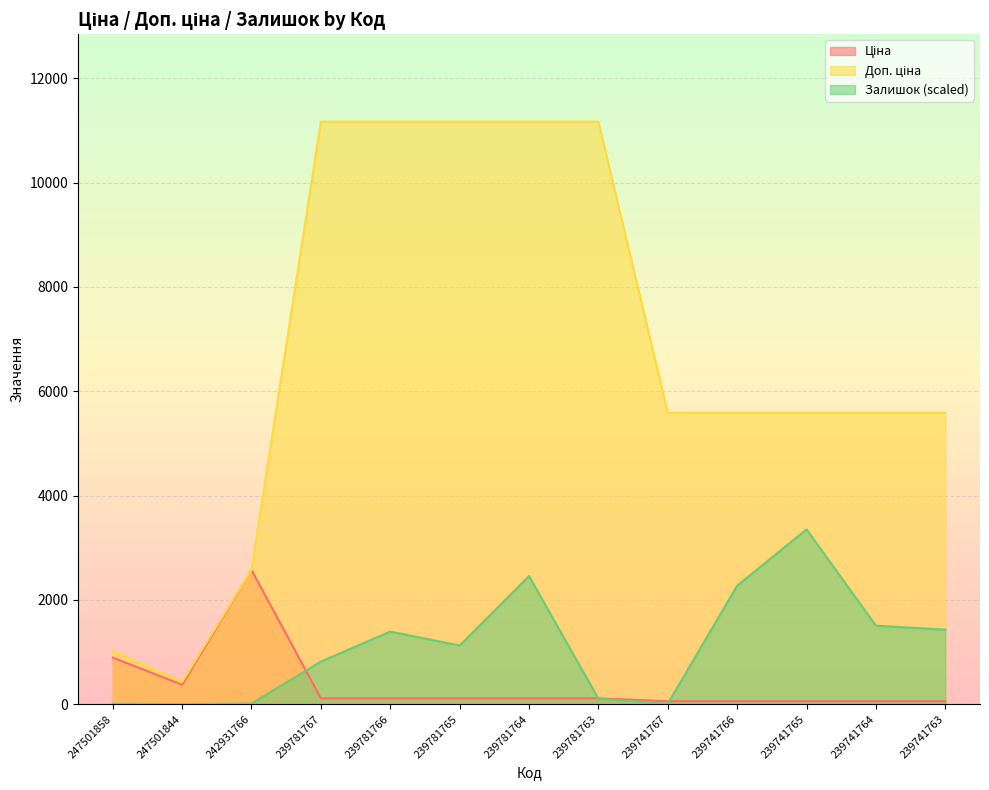

Reading left to right, what are all the values shown in this chart?

Ціна: 247501858=893.3	247501844=371.3	242931766=2572.0	239781767=111.7	239781766=111.7	239781765=111.7	239781764=111.7	239781763=111.7	239741767=55.9	239741766=55.9	239741765=55.9	239741764=55.9	239741763=55.9
Доп. ціна: 247501858=1023.7	247501844=426.0	242931766=2572.0	239781767=11169.0	239781766=11169.0	239781765=11169.0	239781764=11169.0	239781763=11169.0	239741767=5585.0	239741766=5585.0	239741765=5585.0	239741764=5585.0	239741763=5585.0
Залишок: 247501858=7.5	247501844=0.0	242931766=11.3	239781767=816.1	239781766=1391.4	239781765=1124.4	239781764=2455.7	239781763=105.3	239741767=7.5	239741766=2271.4	239741765=3350.7	239741764=1504.2	239741763=1429.0